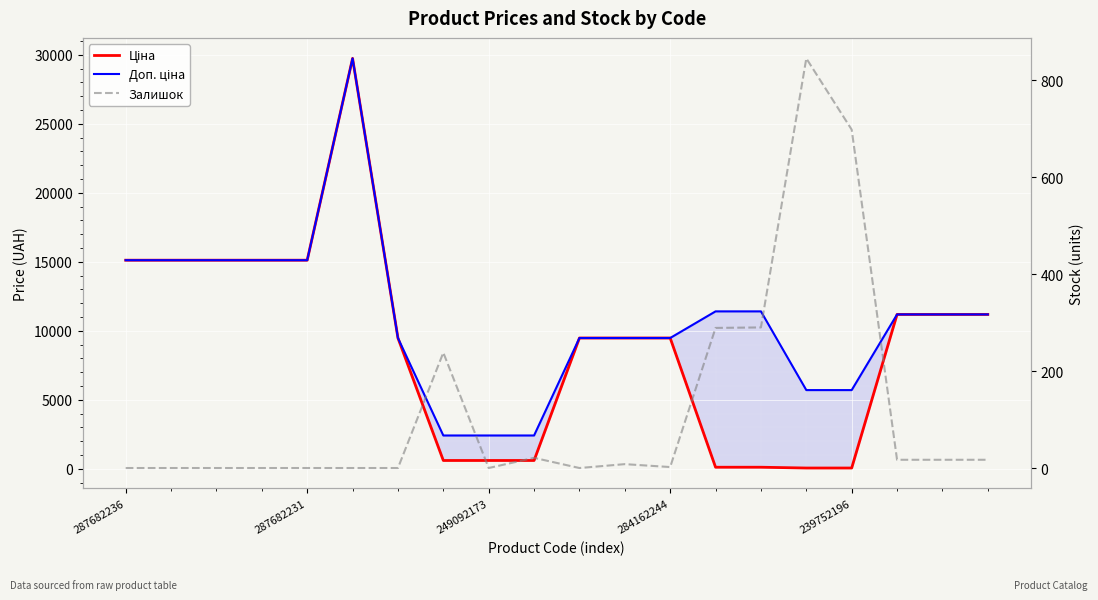

What is the total value across all series at 287682231?

30240.0